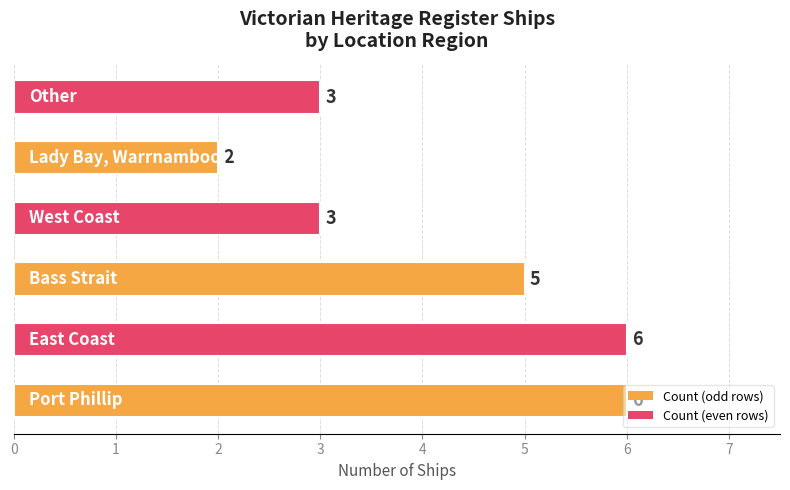

What is the difference between the maximum and second lowest values?

3